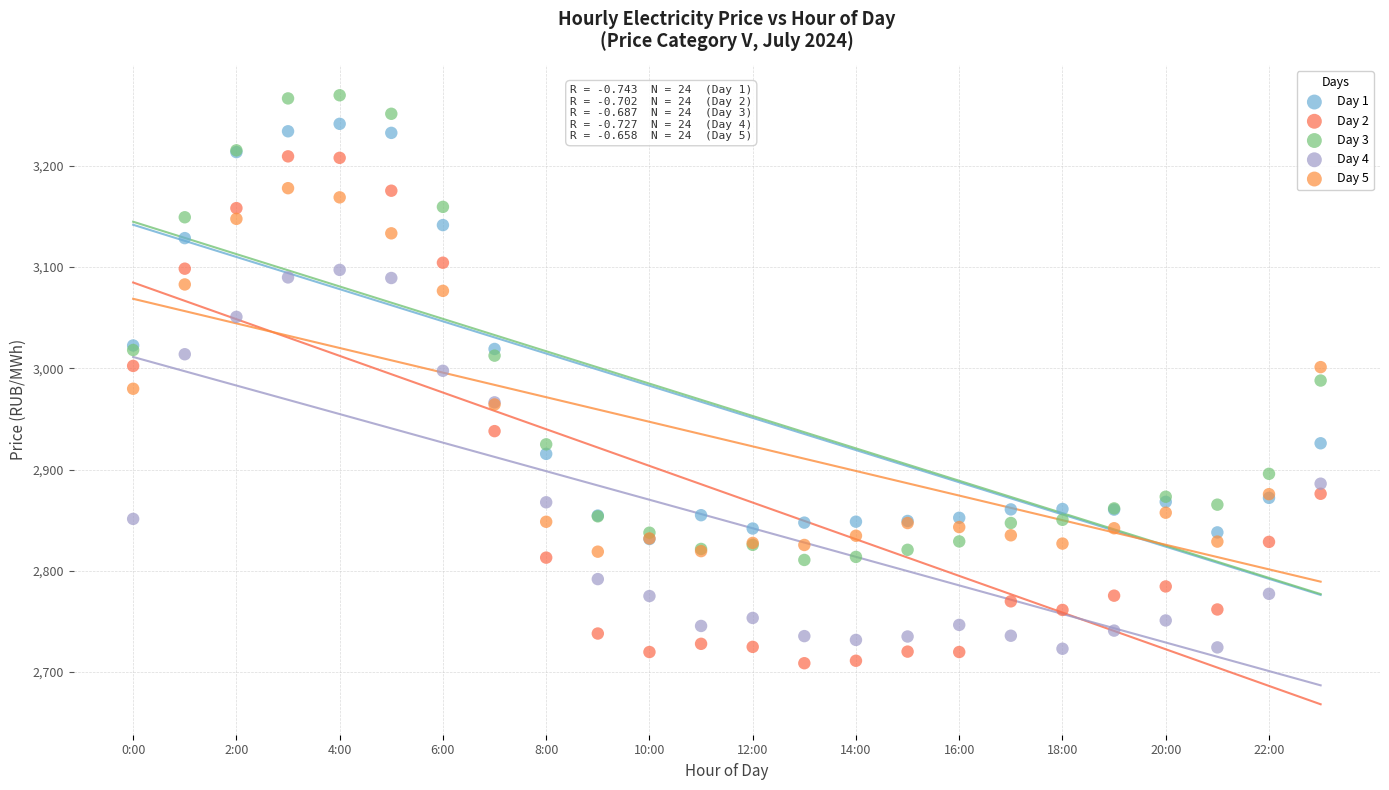

What are all the series names shown in the legend?

Day 1, Day 2, Day 3, Day 4, Day 5